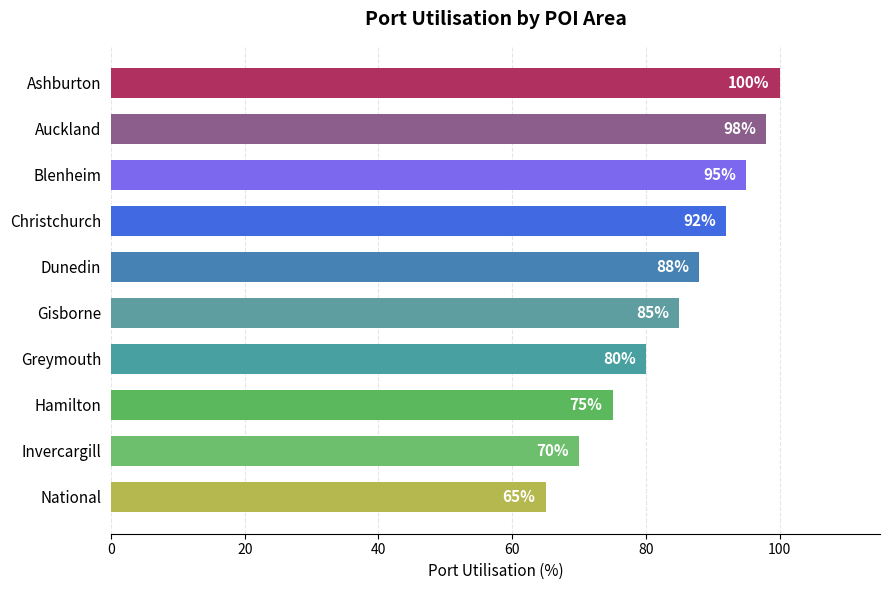

What is the label of the 3rd bar from the bottom?

Hamilton